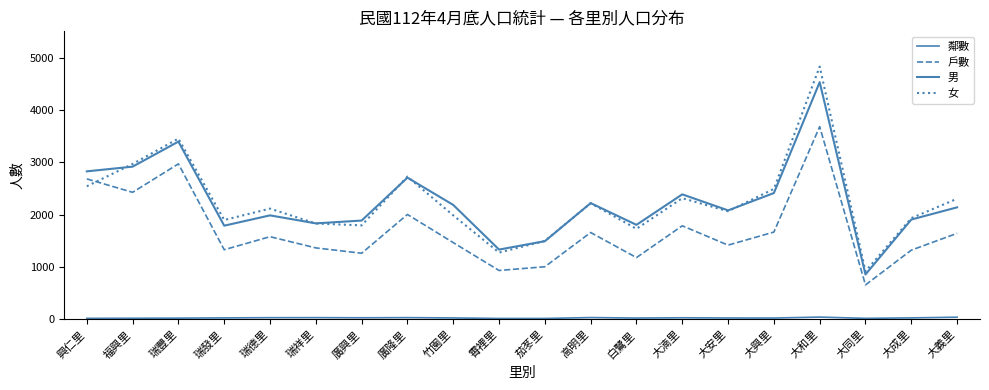

What is the minimum value shown in the chart?

19